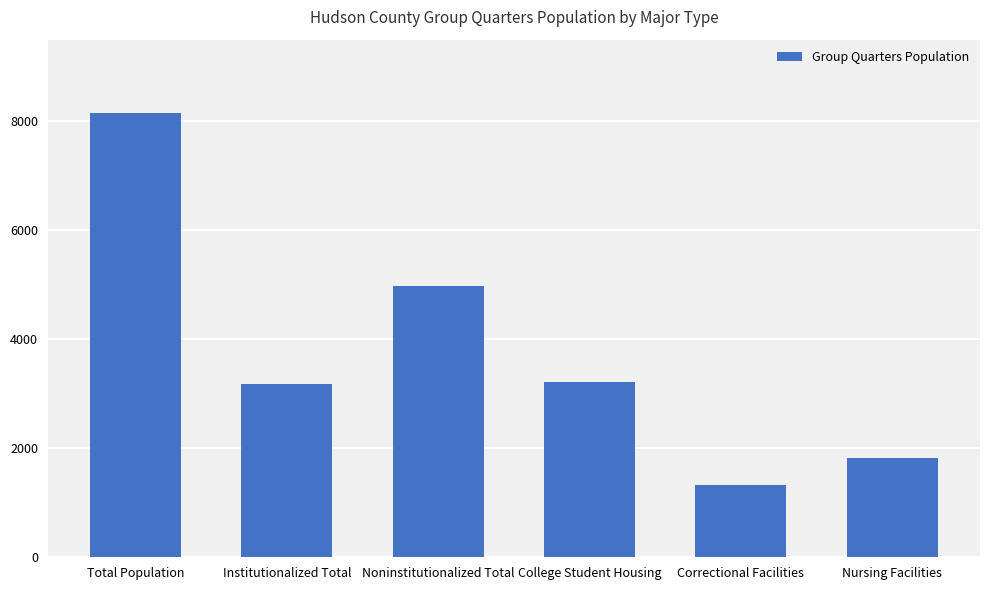

What is the difference between the values at Correctional Facilities and Total Population?

6832